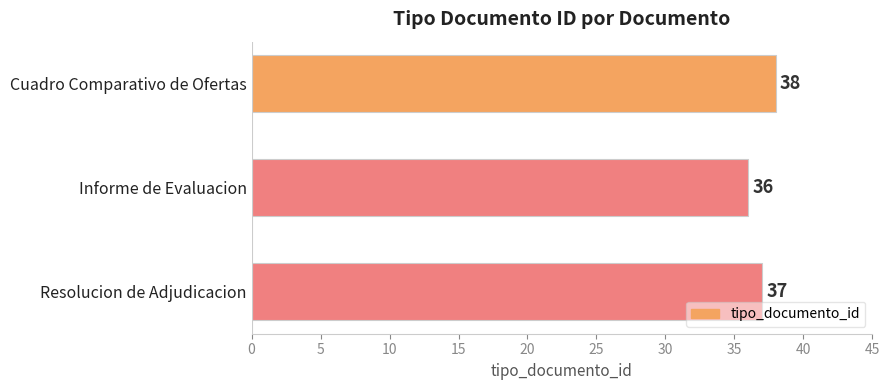

Rank the categories by value from highest to lowest.

Cuadro Comparativo de Ofertas, Resolucion de Adjudicacion, Informe de Evaluacion